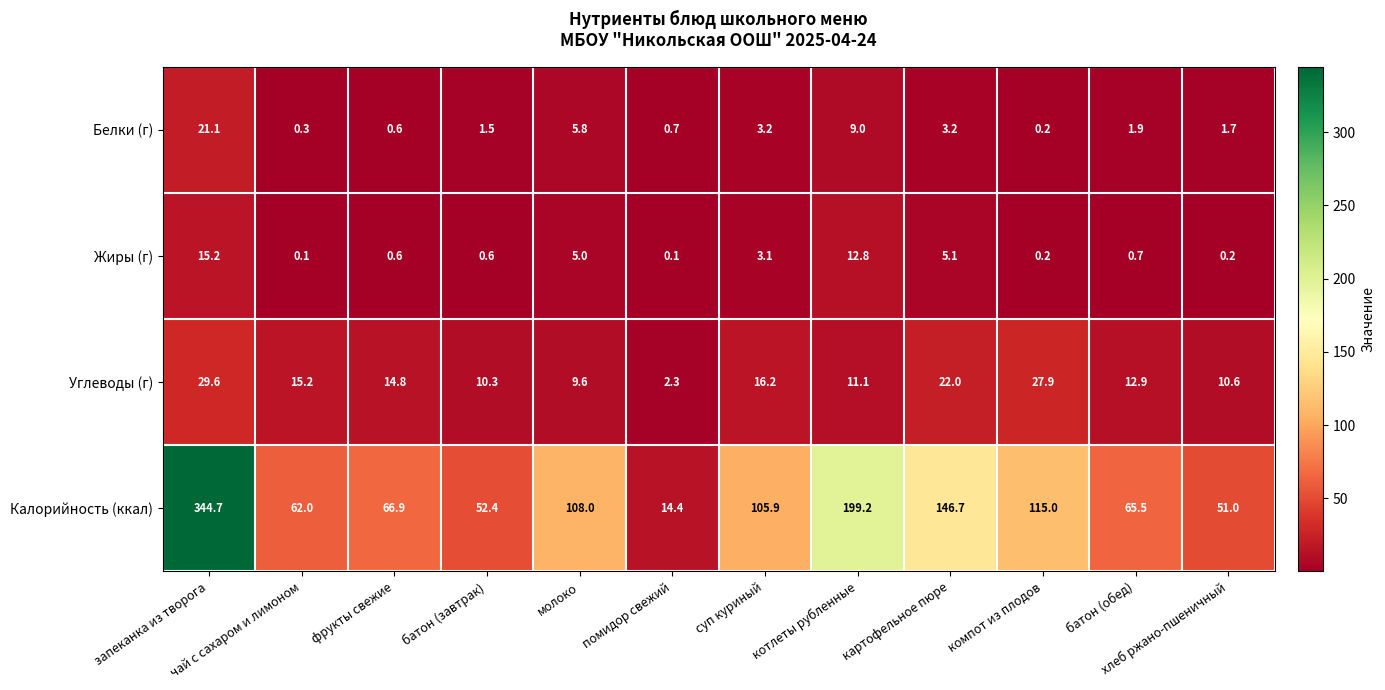

The value of Белки (г) at помидор свежий is 0.7. True or false?

True